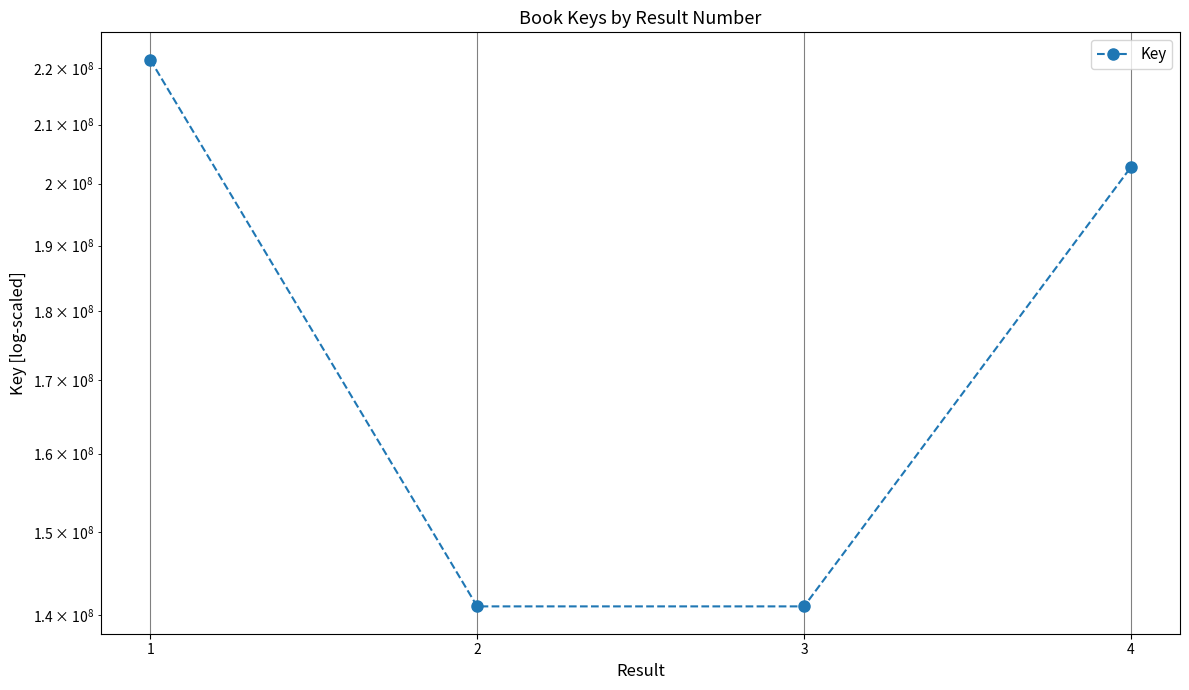

What value does the data have at 1?

221567255